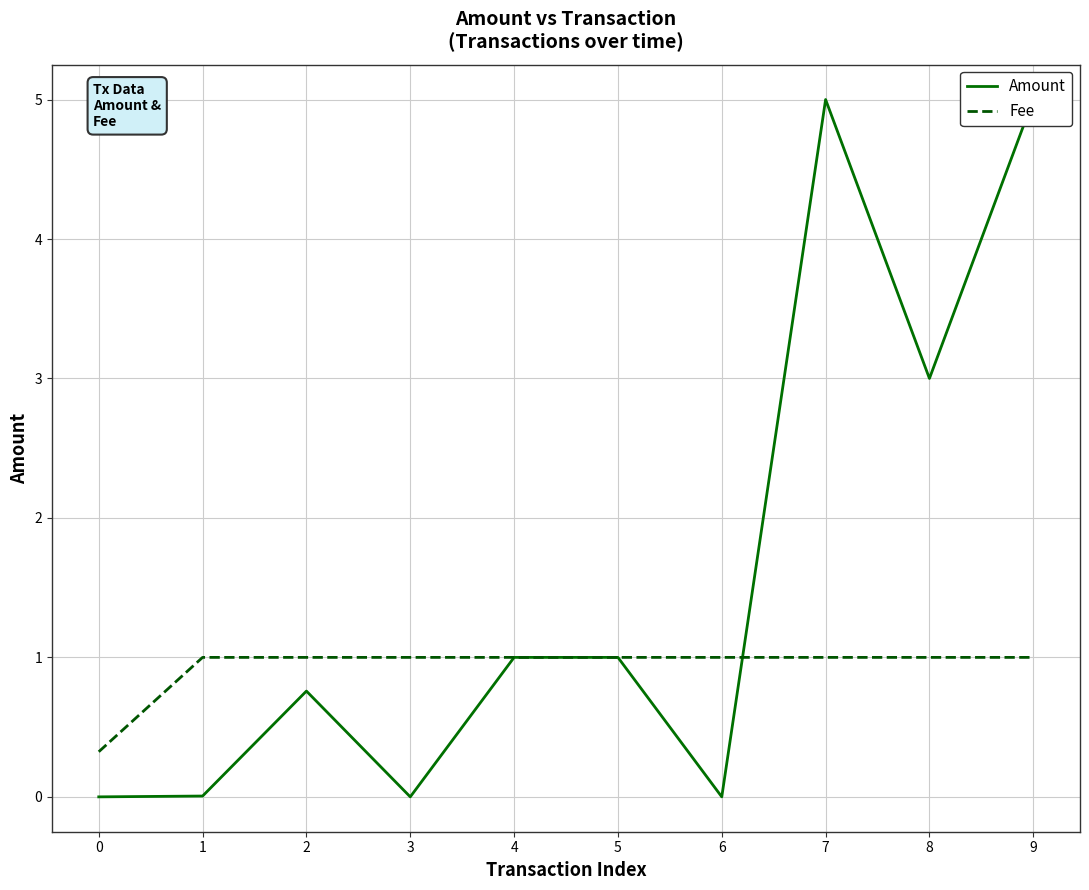

What is the spread (max minus min) of values at 1?

1.0